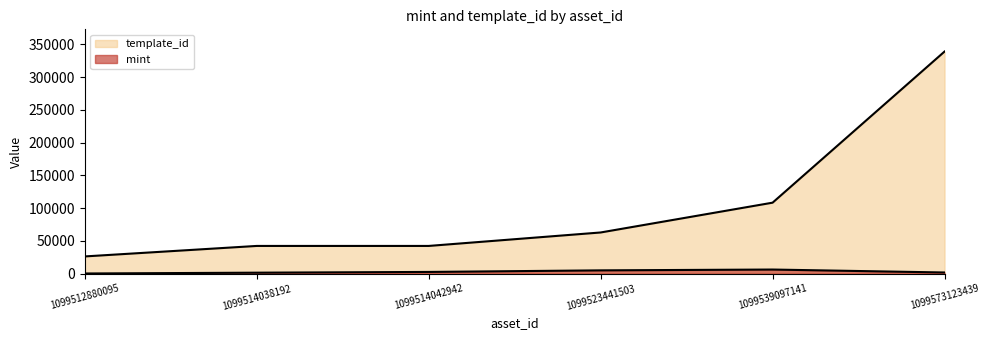

Which series changed the most between 1099514042942 and 1099523441503?

template_id